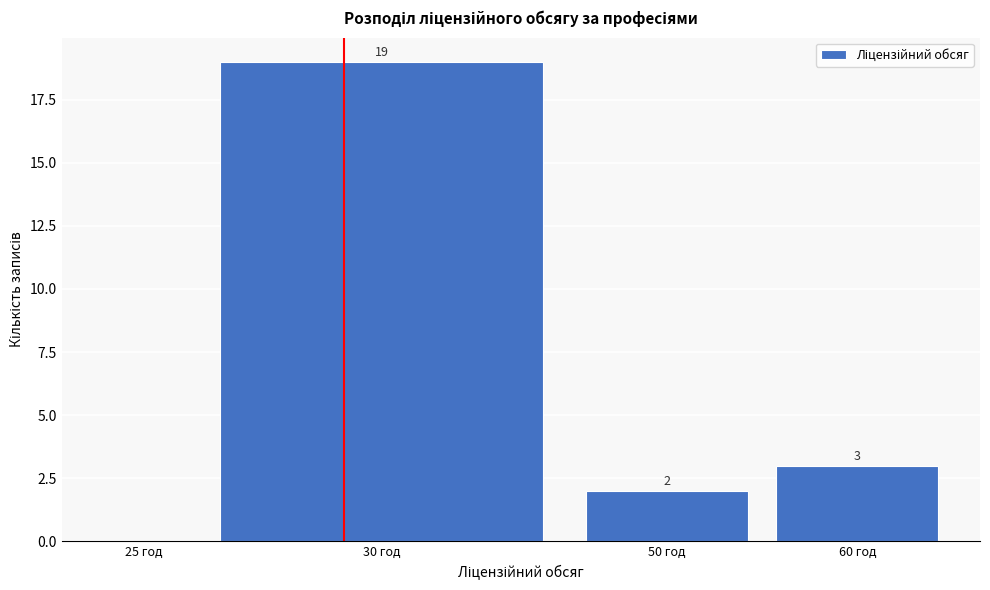

Reading left to right, extract all data points from this chart.

25 год=0	30 год=19	50 год=2	60 год=3